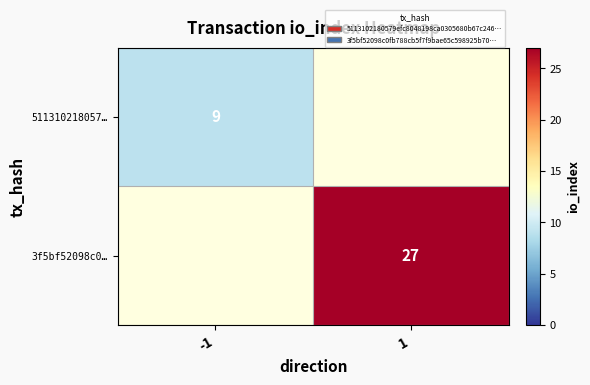

The value of 511310218057… at -1 is 2.6. True or false?

False